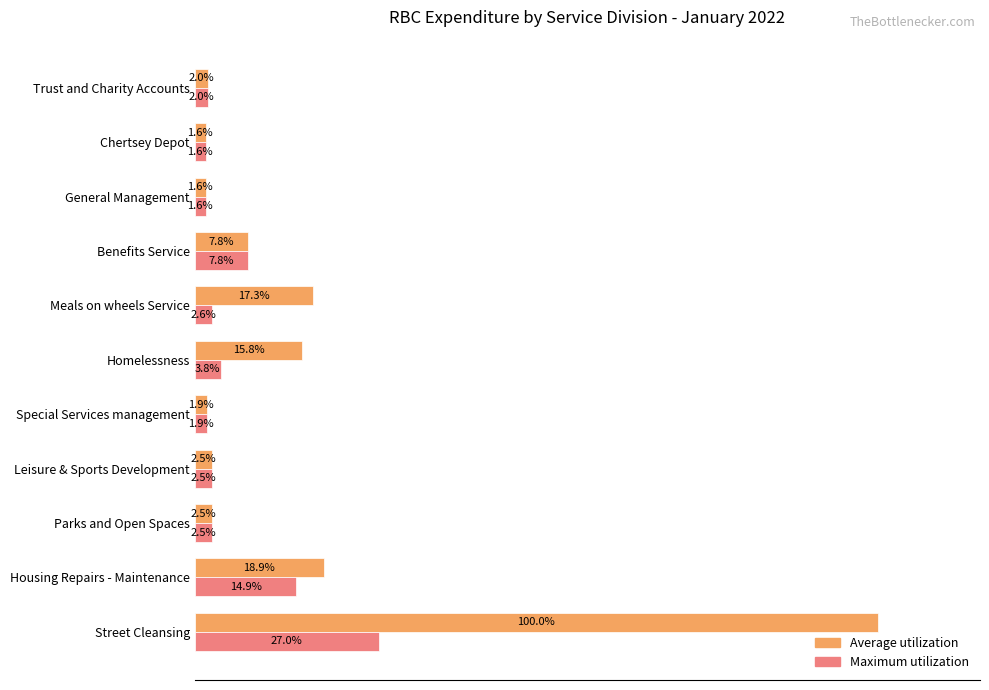

At which category does the chart reach its peak across all series?

Street Cleansing